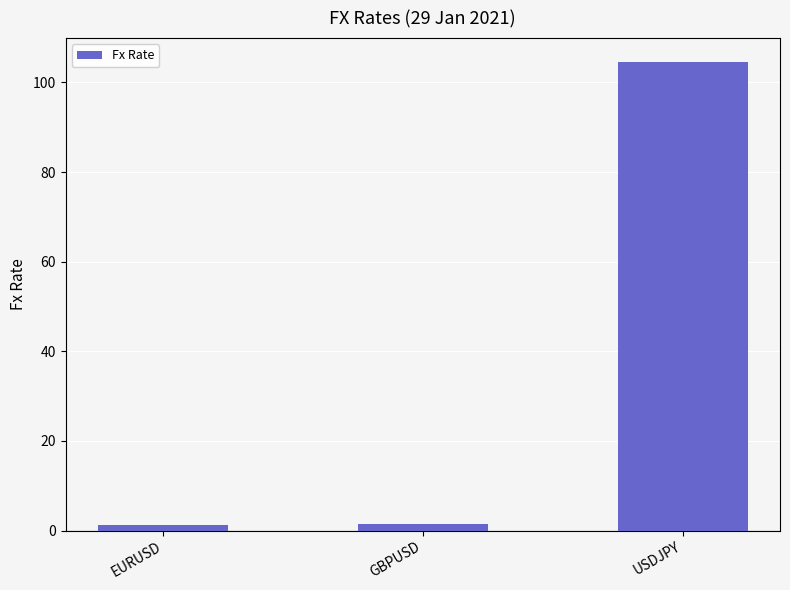

The chart shows a value of 104.7 at USDJPY. True or false?

True